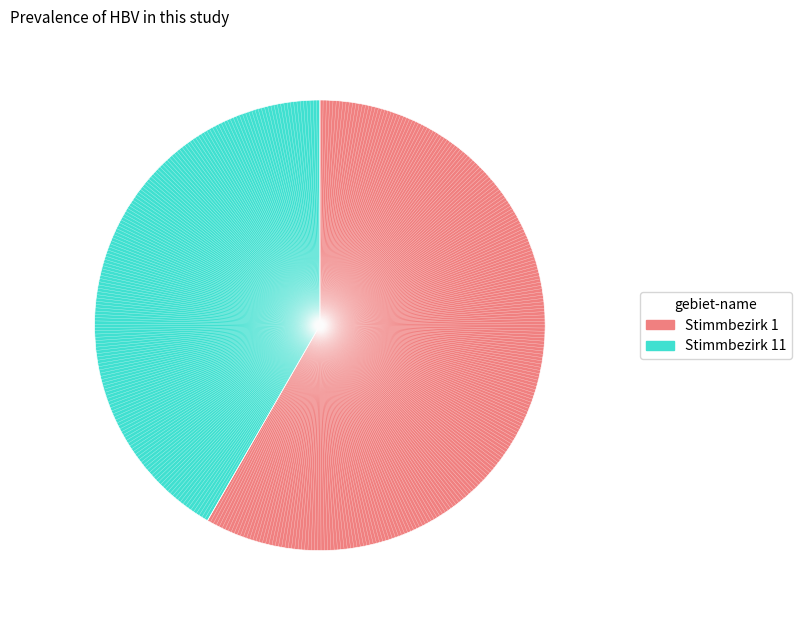

Is there any slice that represents more than half of the pie?

Yes